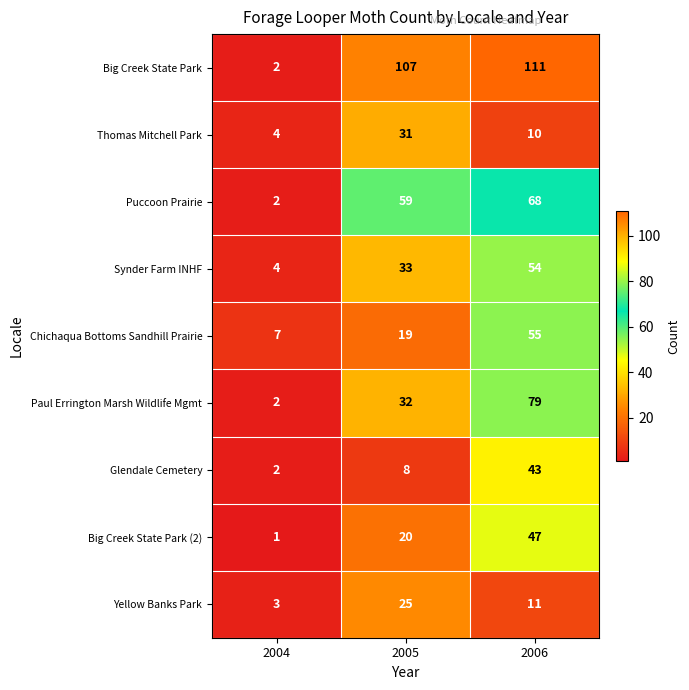

Count the Big Creek State Park (2) values in the range 1 to 47.

3